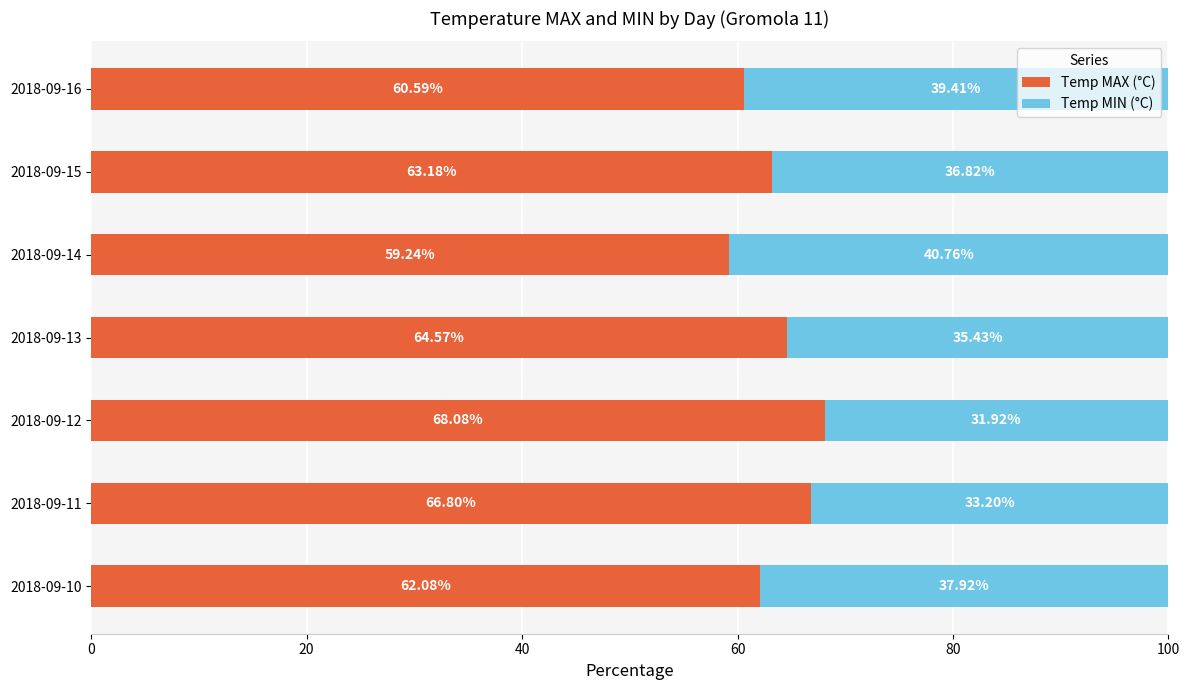

What is the total value across all series at 2018-09-14?

100.0